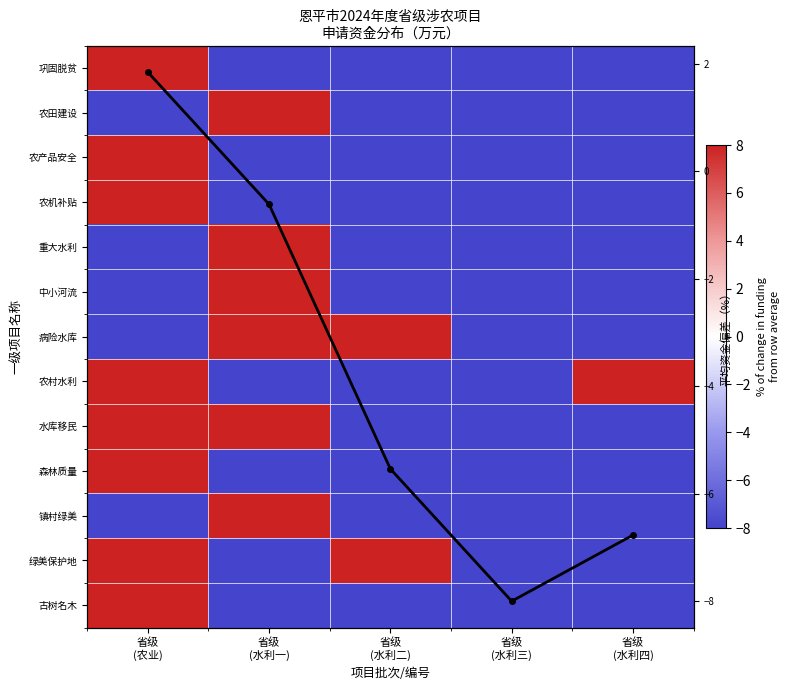

Is it true that 镇村绿美 equals -11 at 省级 (水利二)?

False